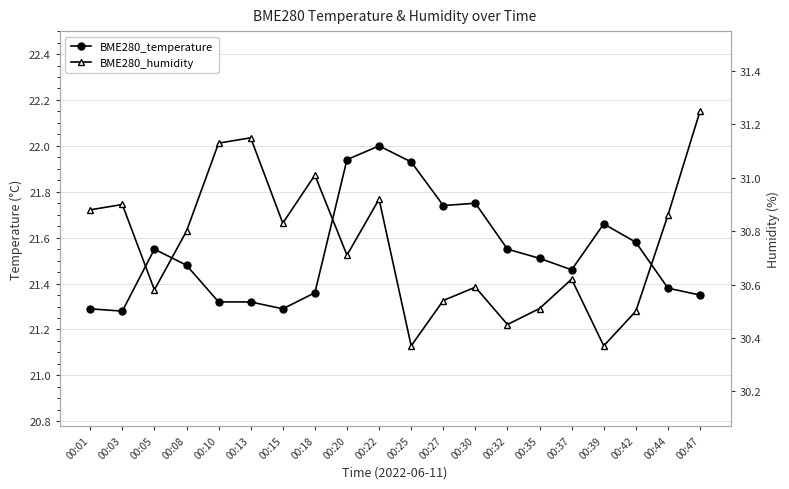

What is the value of the BME280_humidity point at the 10th from the left?

30.9